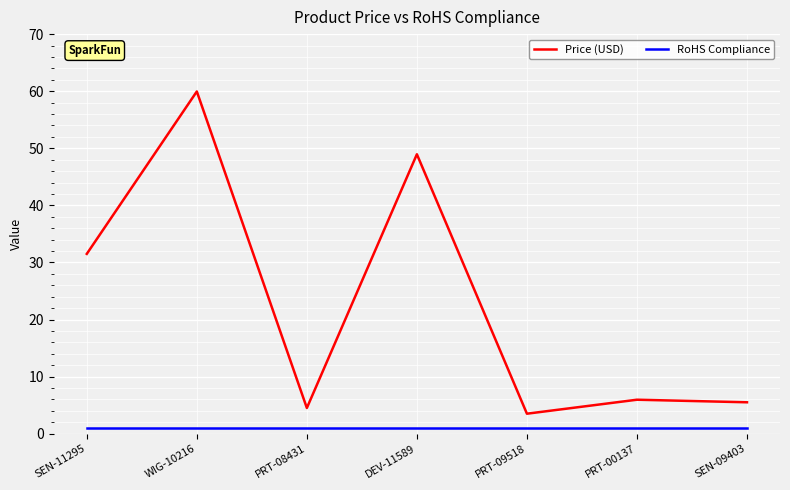

True or false: Price (USD) and RoHS Compliance cross at least once.

False